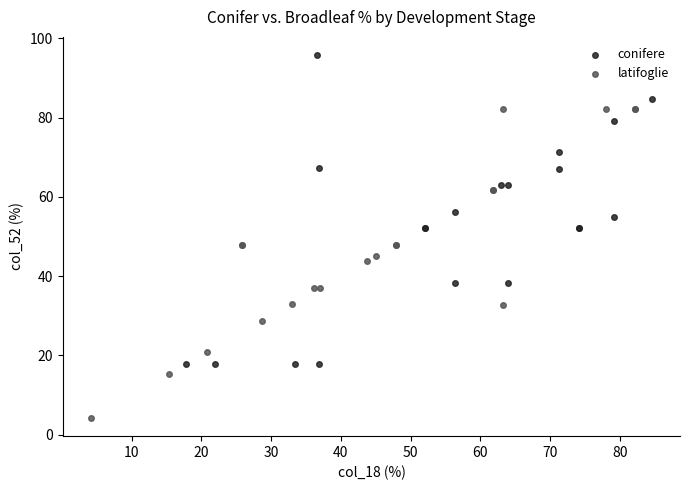

Which series contains the highest Y value?

conifere